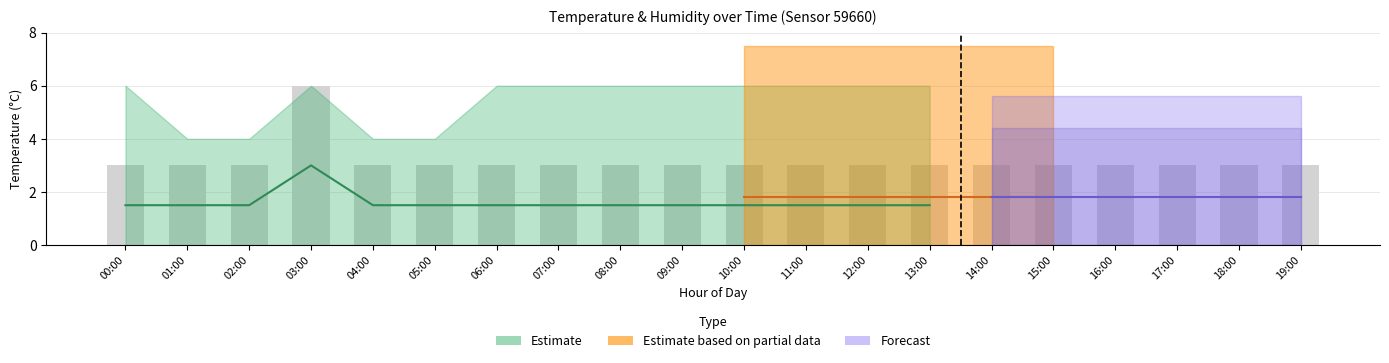

Between 13:00 and 03:00, which is larger?

03:00